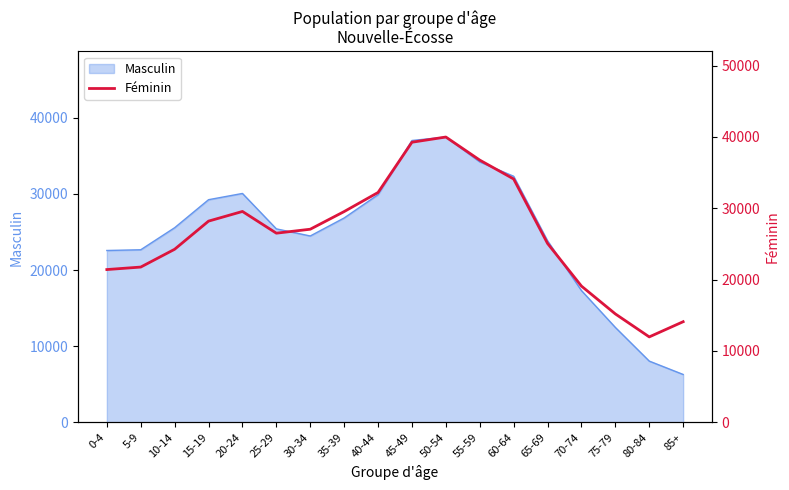

The value of Masculin at 35-39 is 26835. True or false?

True